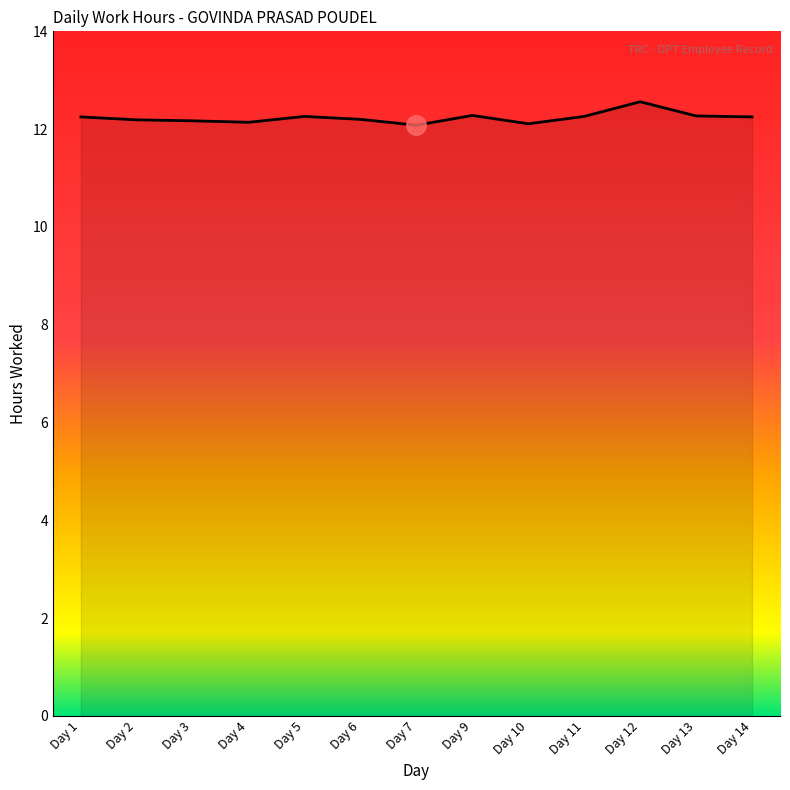

What is the change in value from Day 2 to Day 5?

+0.1